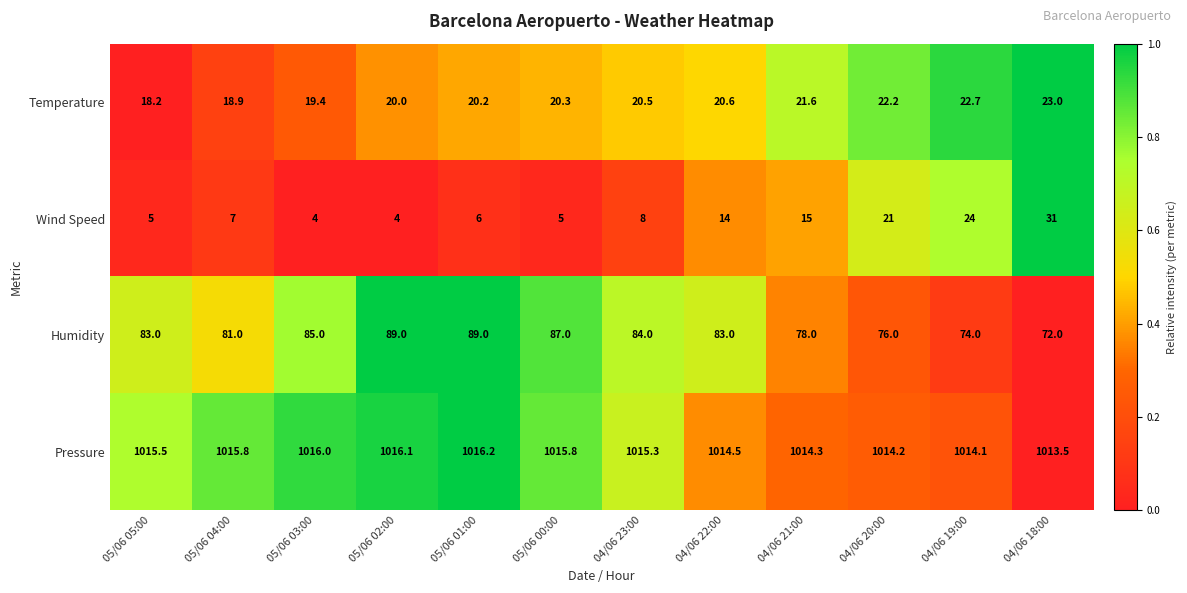

The value of Temperature at 05/06 04:00 is 26.9. True or false?

False